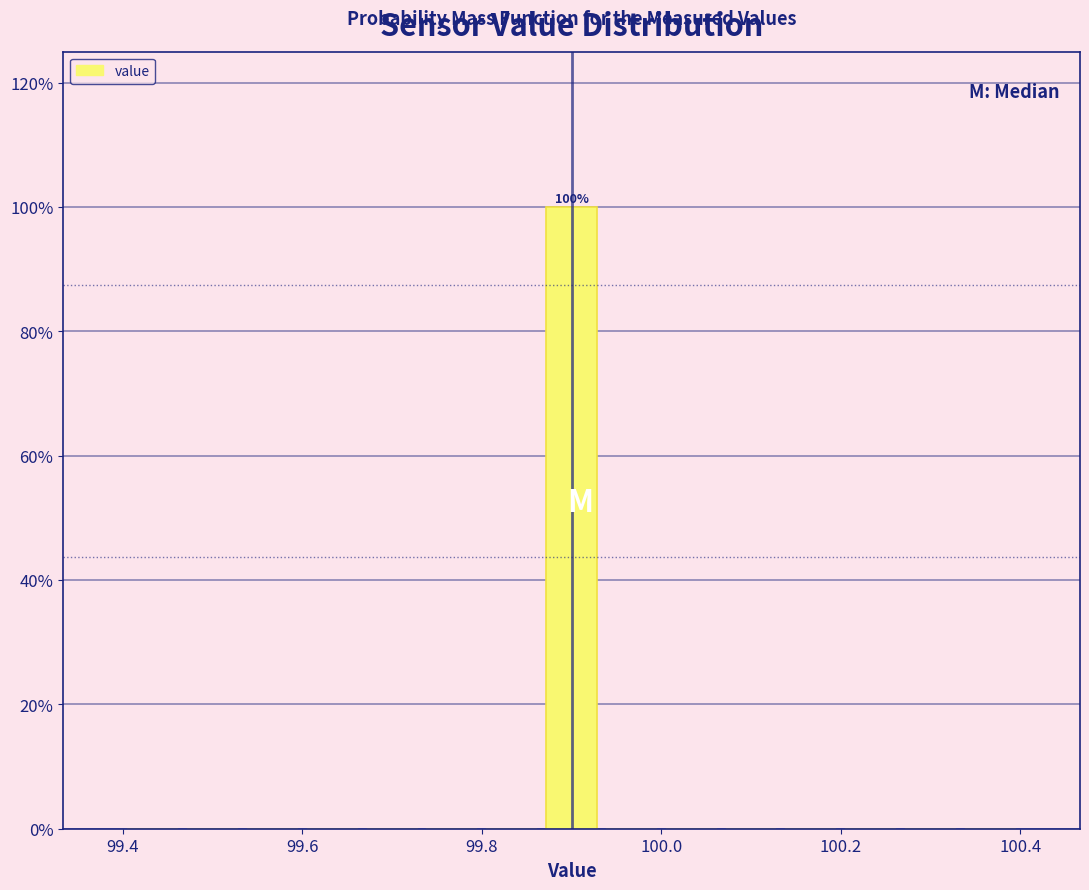

Read against the x-axis, roughly where is the centre of the tallest bar?

99.90